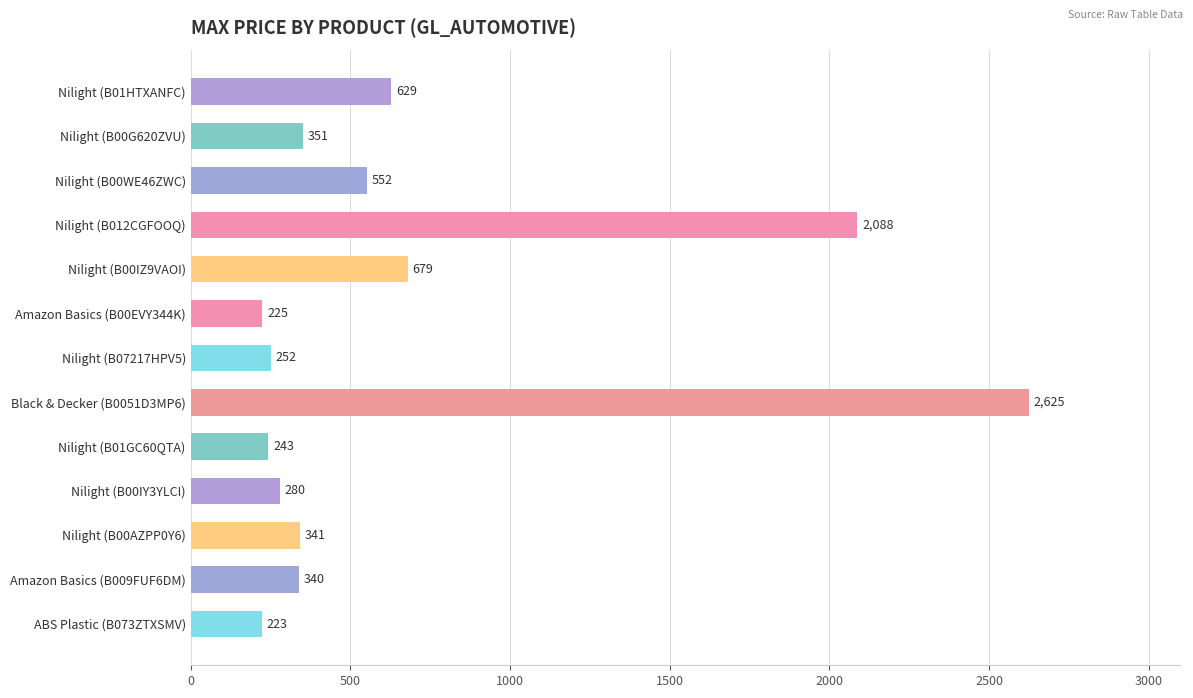

At which category does the chart reach its peak across all series?

Black & Decker (B0051D3MP6)